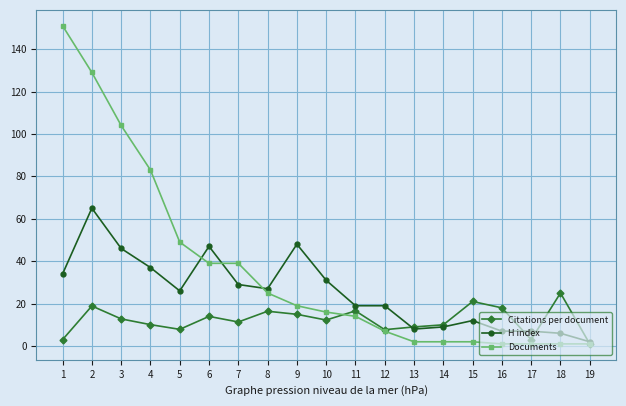

What is the value of the H index point at the 15th from the left?

12.0